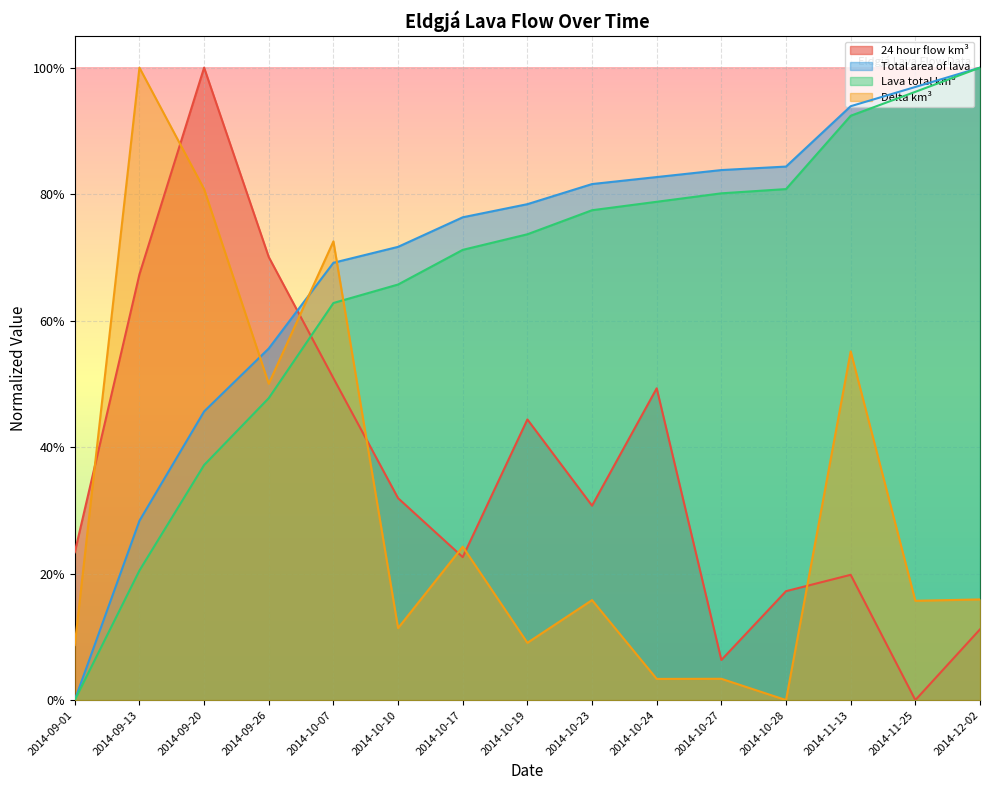

The 24 hour flow km³ series shows 0.0 at 2014-12-02. True or false?

False